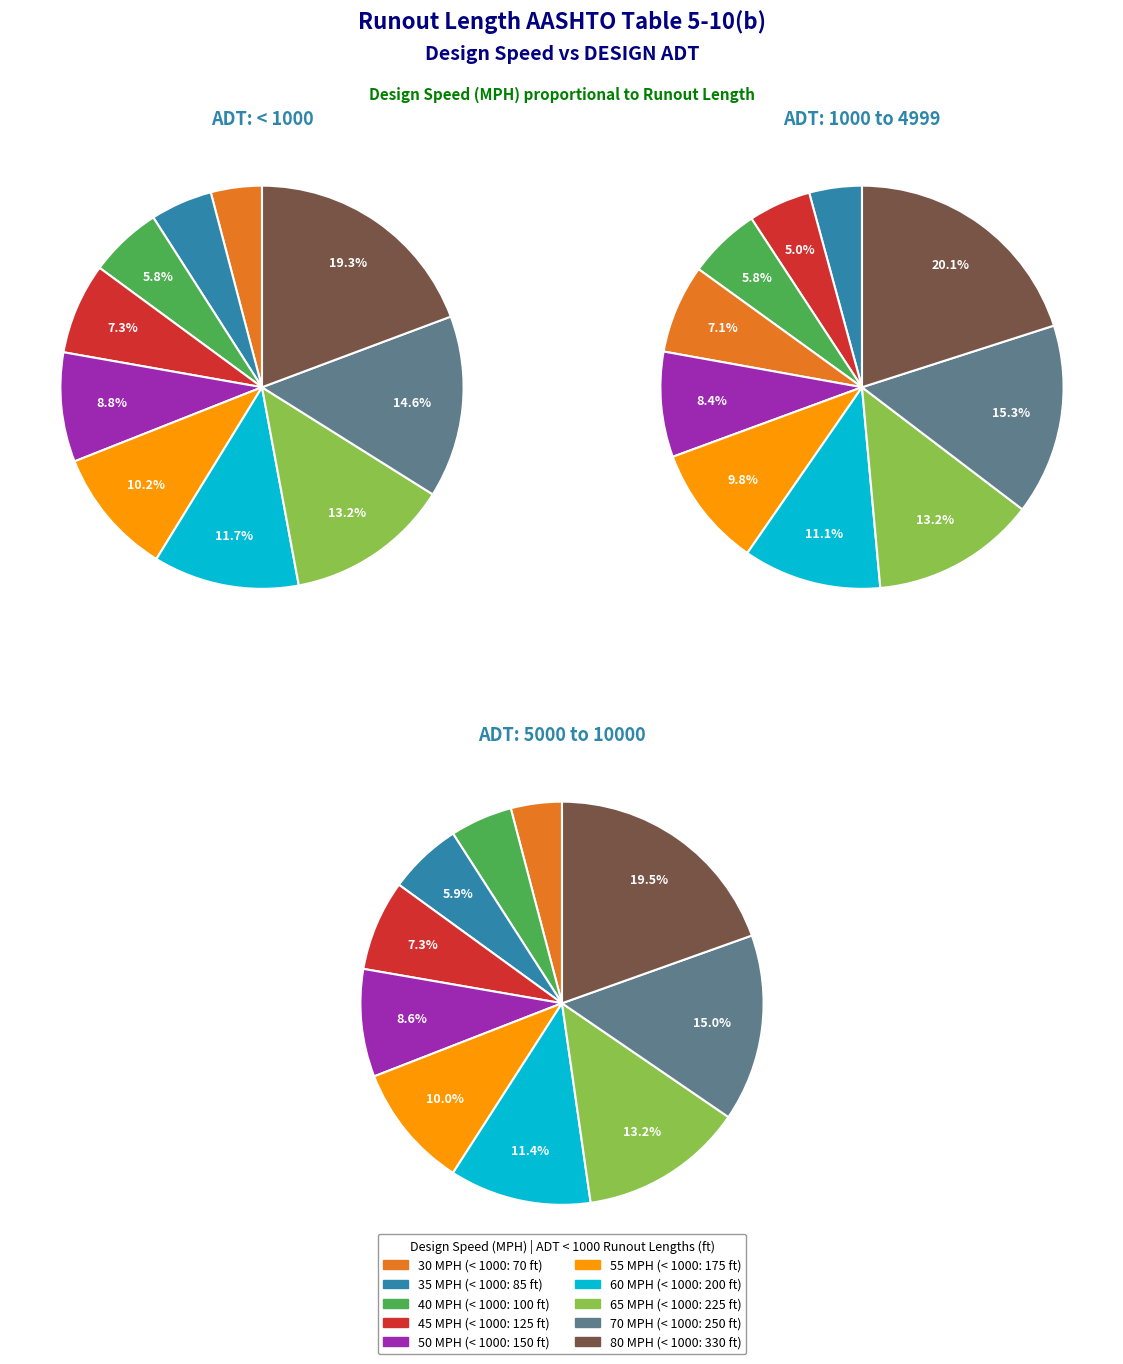

Is 40 the majority of the pie?

No